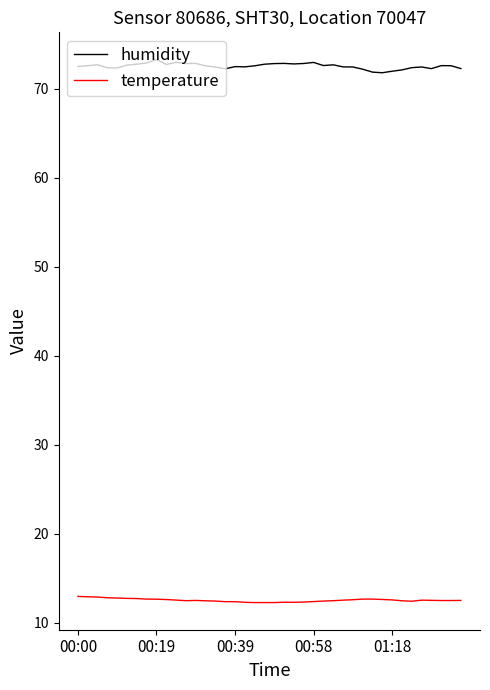

Which series has the largest total across all categories?

humidity